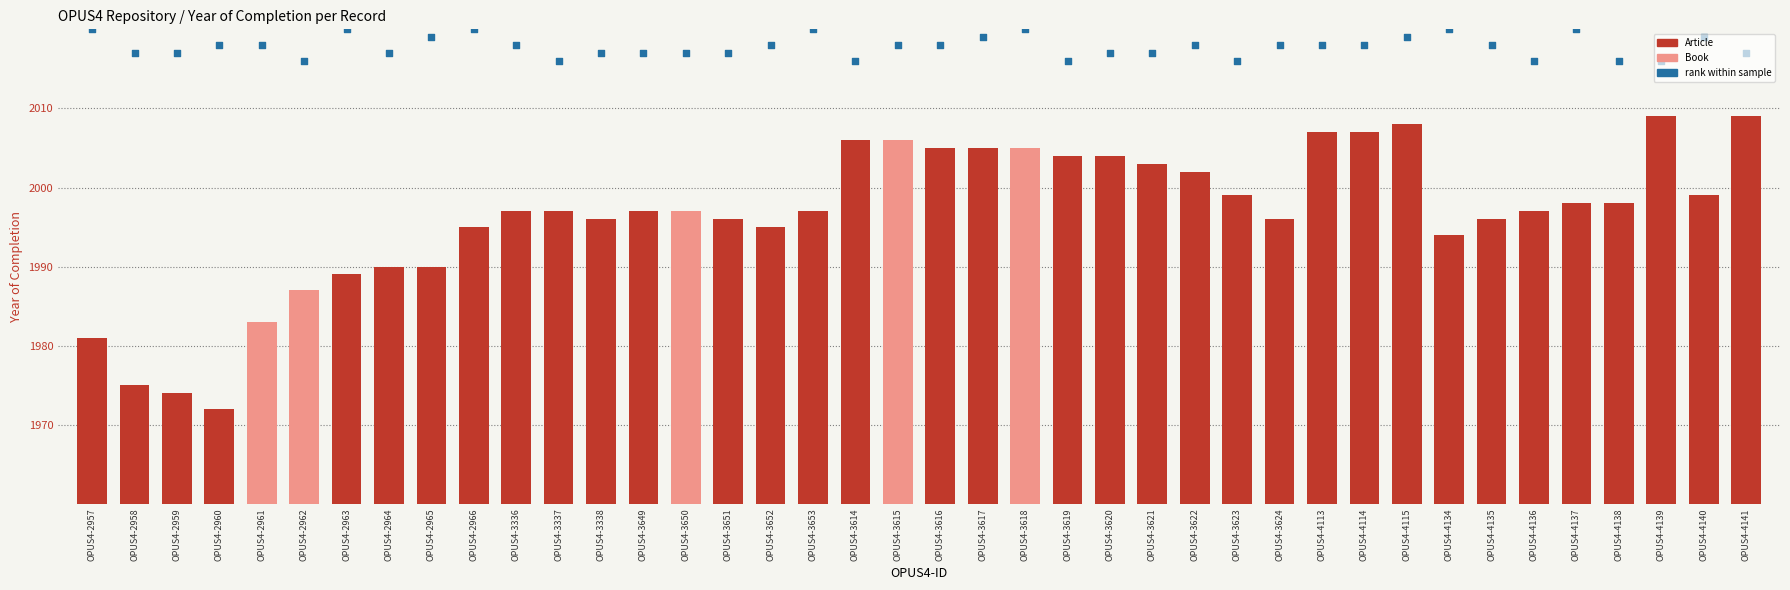

What is the total value across all series at OPUS4-4140?

2058